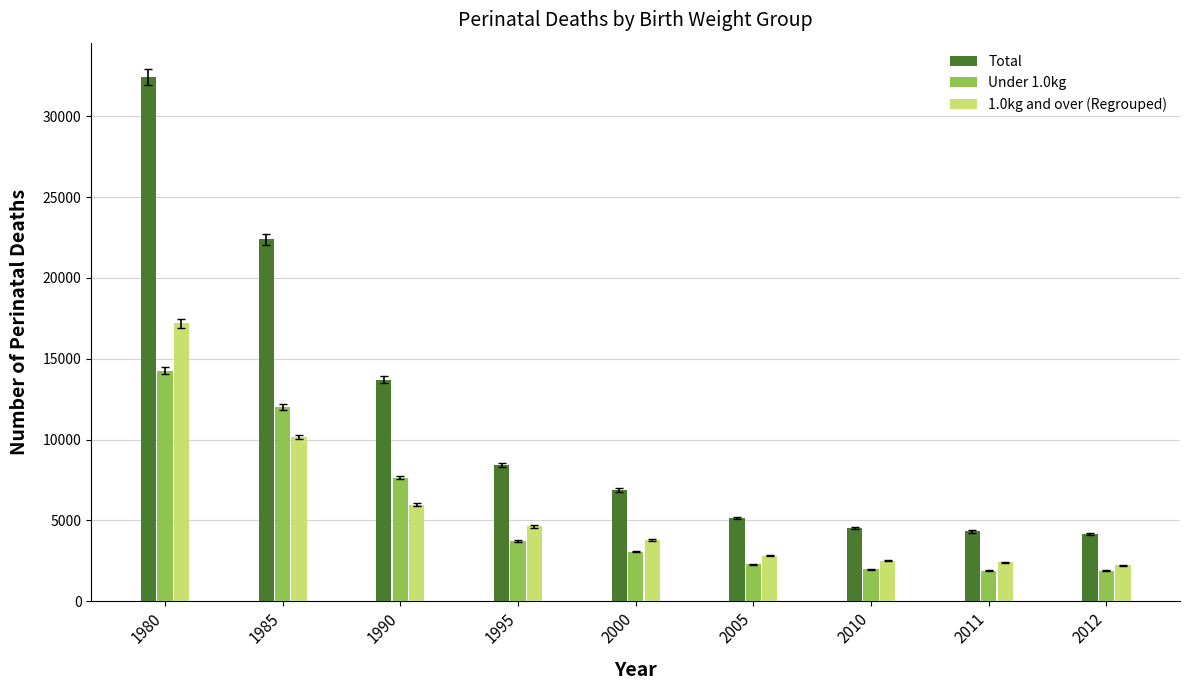

Is it true that 1.0kg and over (Regrouped) equals 967 at 1995?

False